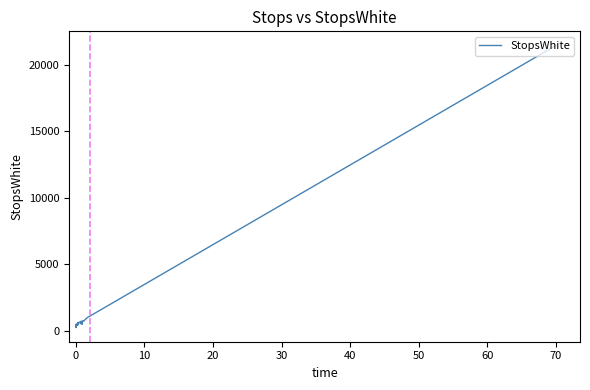

How many data points are above 459?

19